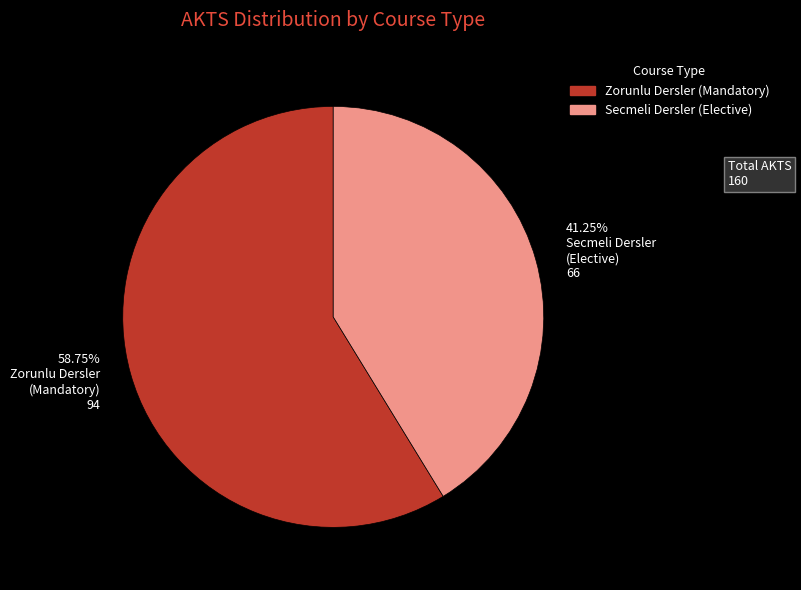

Which category has the biggest portion of the pie?

58.75% Zorunlu Dersler (Mandatory) 94